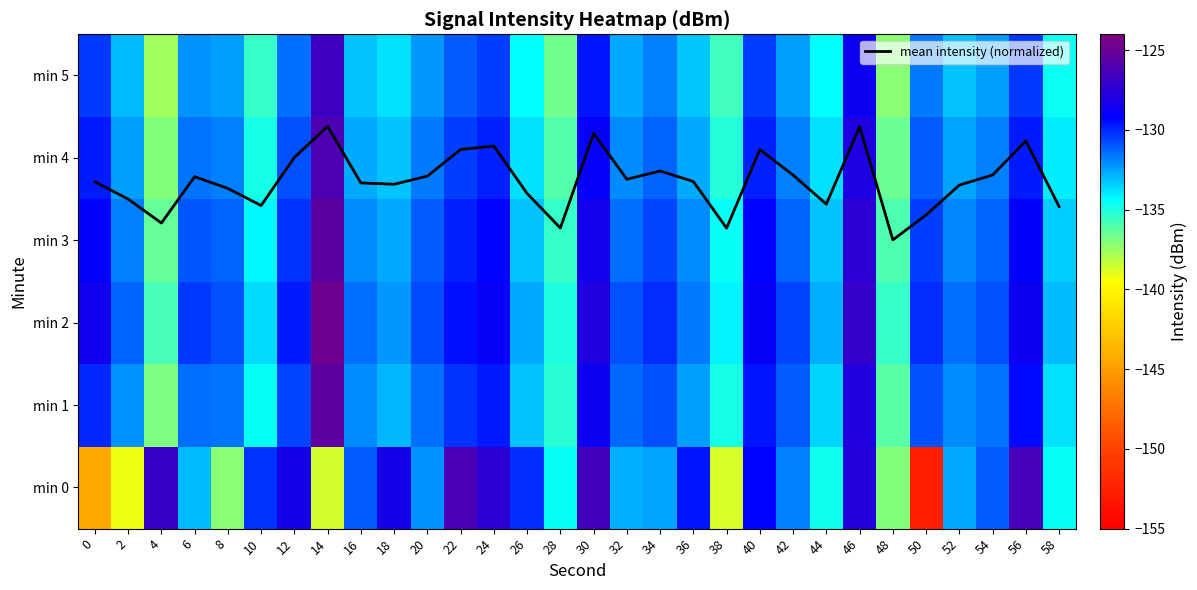

Read the min 0 value at 26.

-130.1